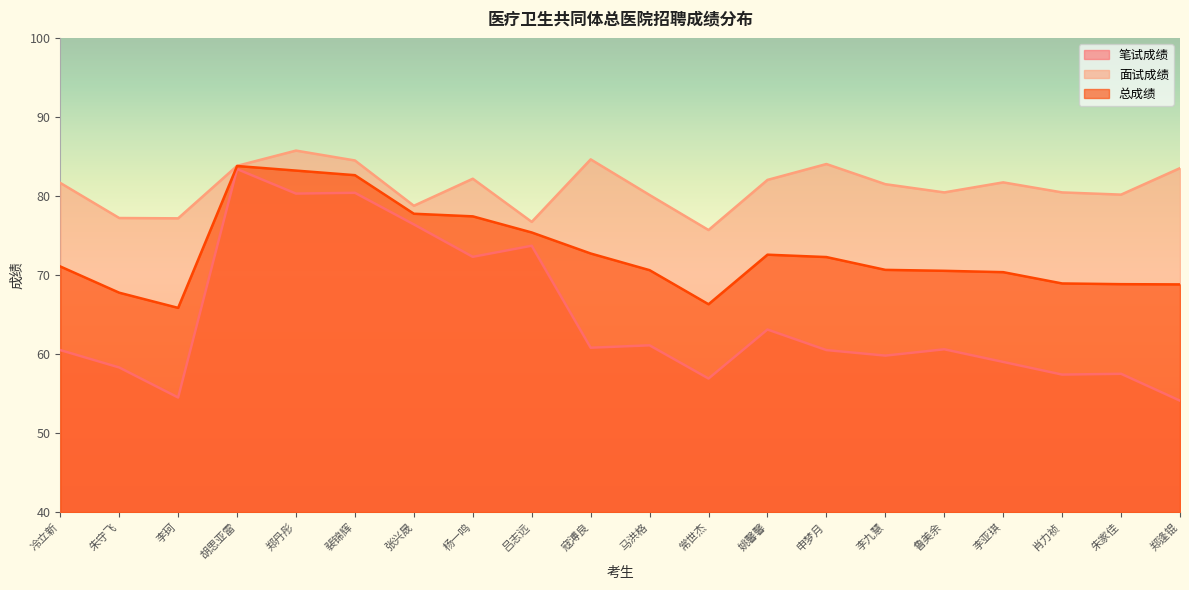

What is the total value across all series at 姚馨馨?

217.7